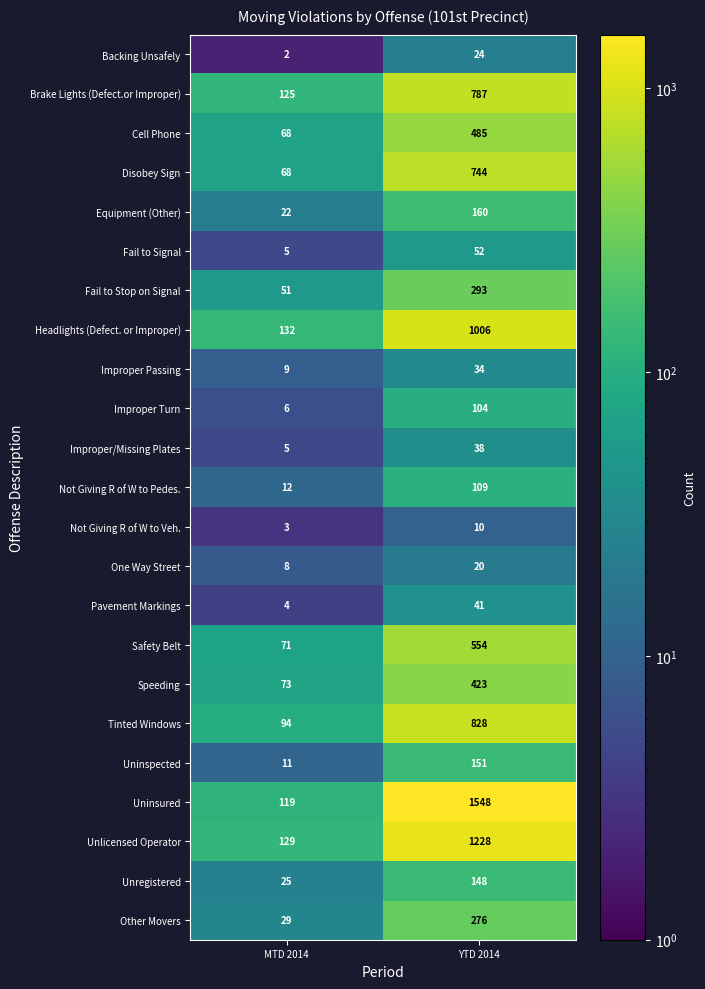

How many data points does each series have?

2